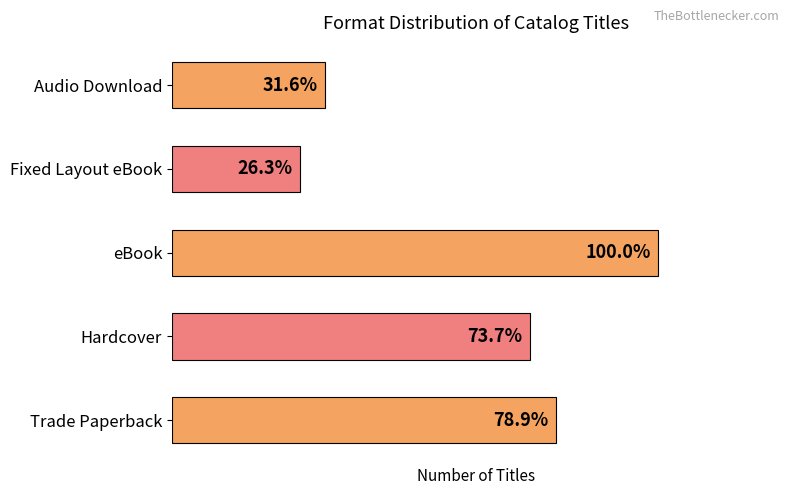

Does the chart contain any negative values?

No